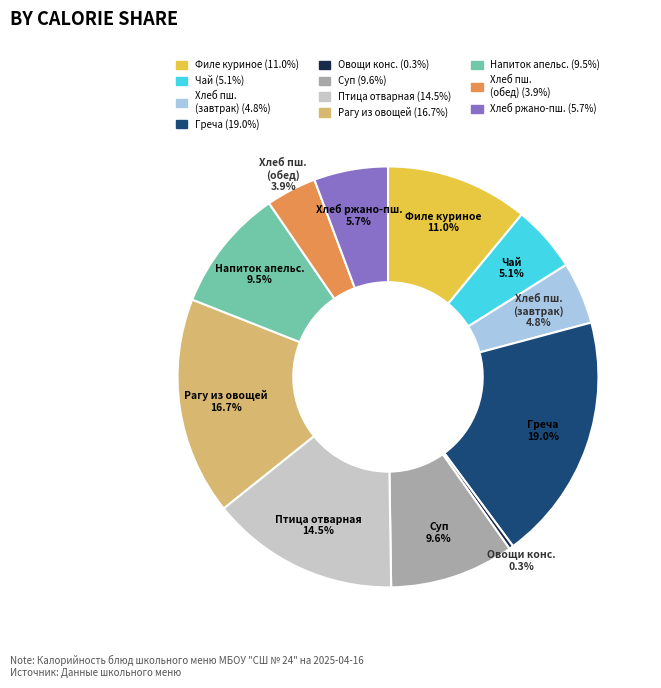

Is there a majority slice in this chart?

No